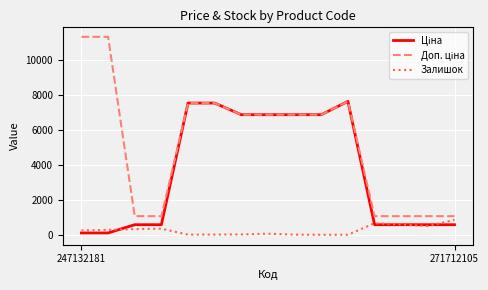

What is the highest value of the Залишок series?

866.0